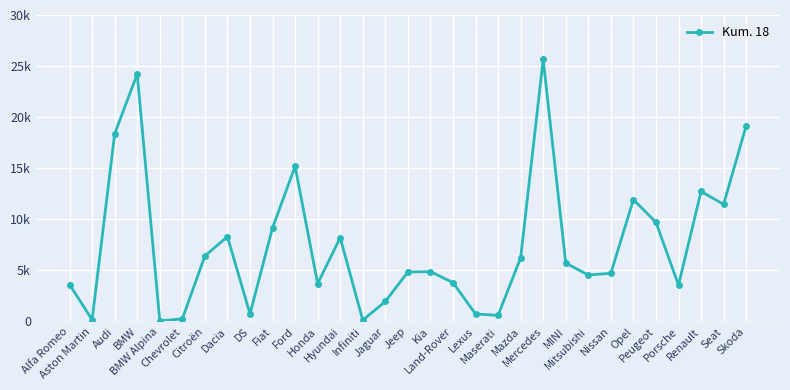

What is the change in value from Alfa Romeo to Jeep?

+1226